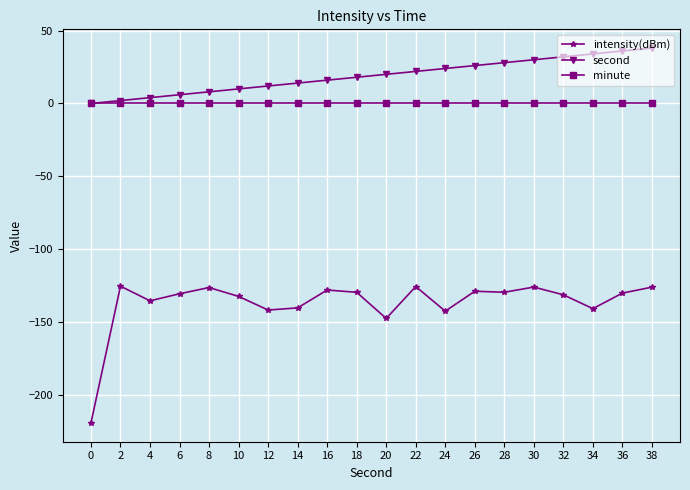

True or false: intensity(dBm) has a value of -141.6 at 12.

True